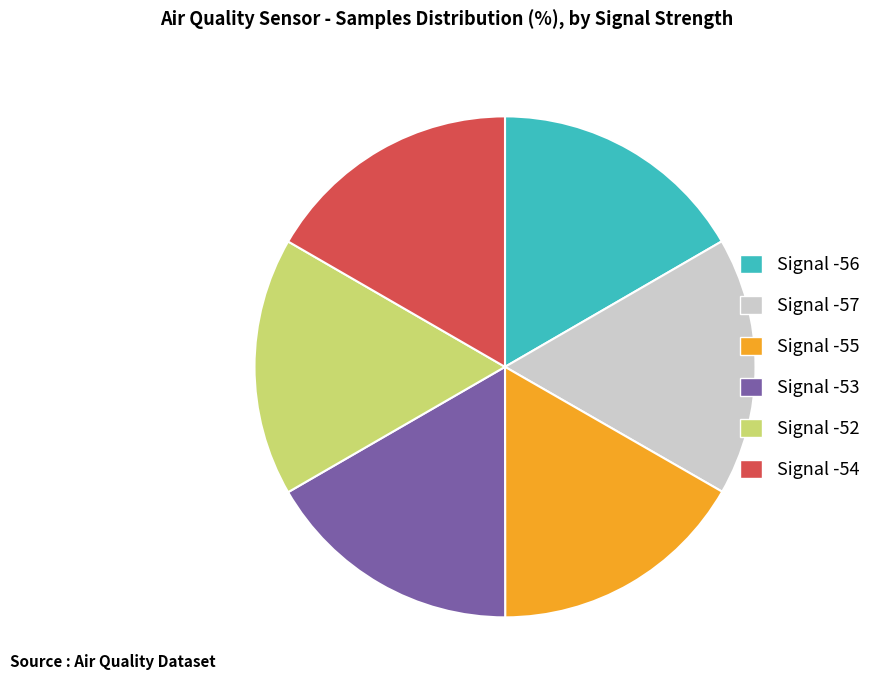

How many slices are in this pie chart?

6